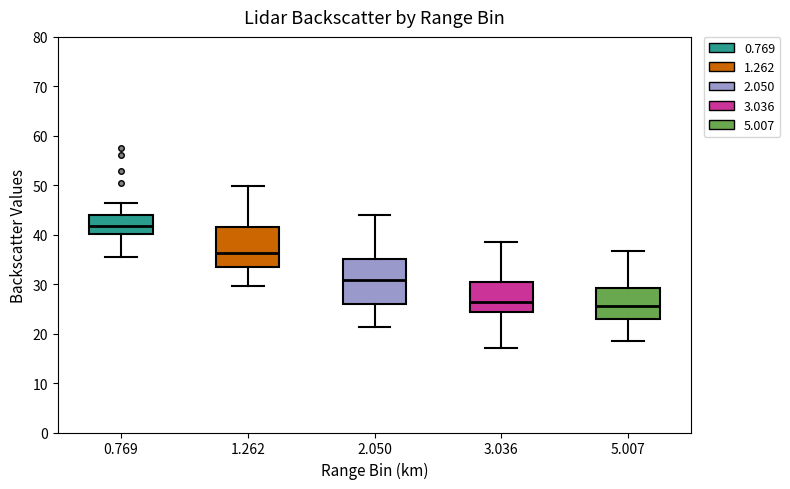

Reading left to right, read every box against the y-axis: the position of its median line, the range the box covers, and the ends of its whiskers. The values are not printed on the chart, so give them approximately, as read against the axis.

0.769: median 42, box 40 to 44, whiskers 35 to 46
1.262: median 36, box 33 to 42, whiskers 30 to 50
2.050: median 31, box 26 to 35, whiskers 21 to 44
3.036: median 26, box 24 to 30, whiskers 17 to 39
5.007: median 26, box 23 to 29, whiskers 19 to 37